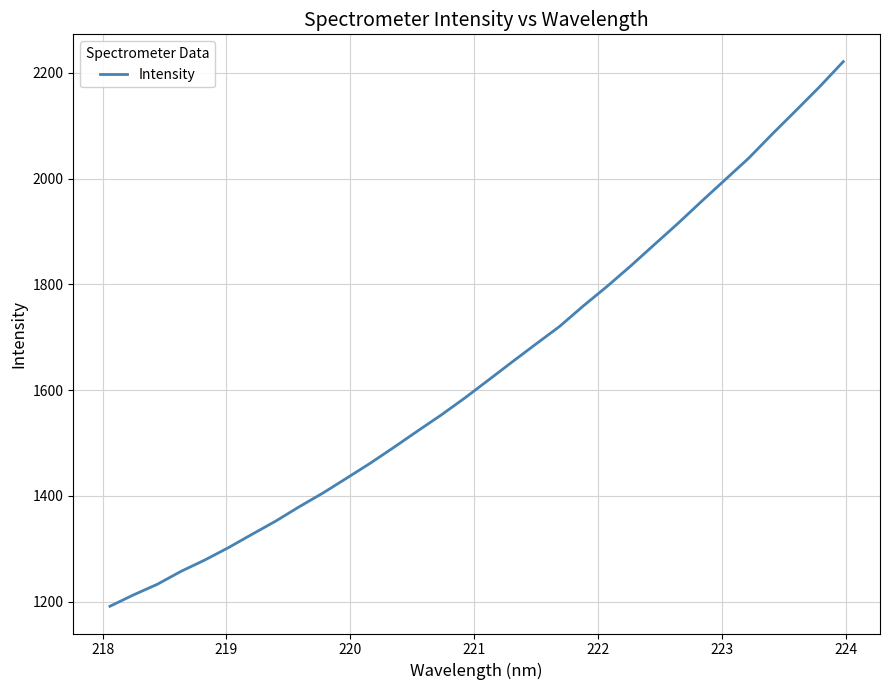

Does the chart have visible grid lines?

Yes